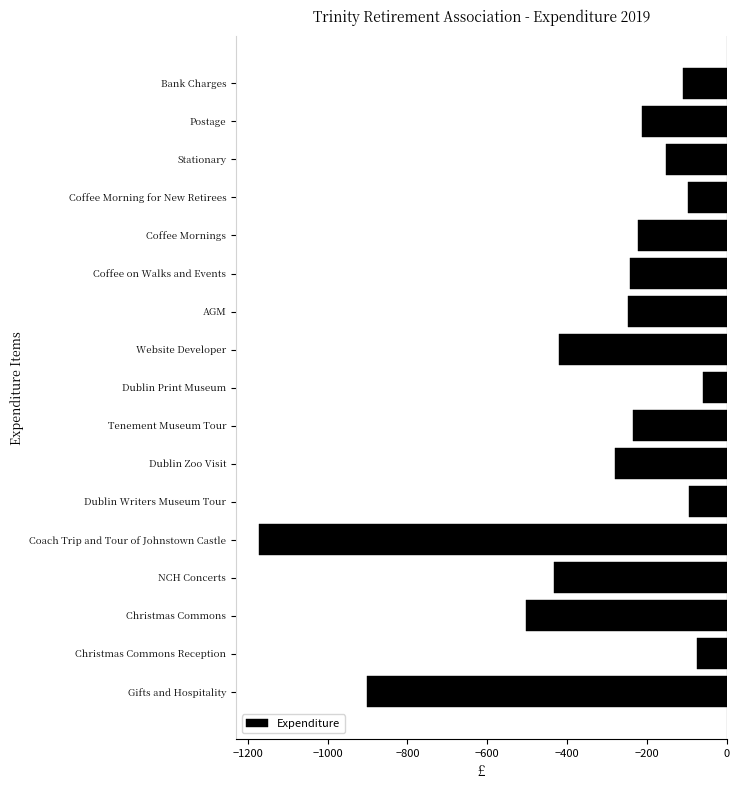

Where is the data nearest to the value -615?

Christmas Commons